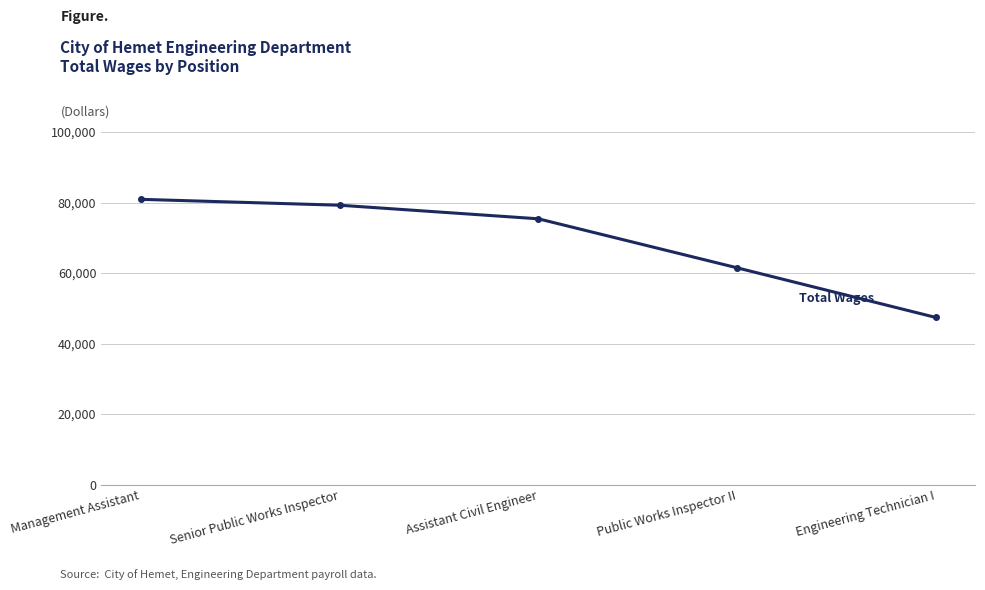

Reading right to left, list all the values displayed in this chart.

47412	61490	75386	79235	80904